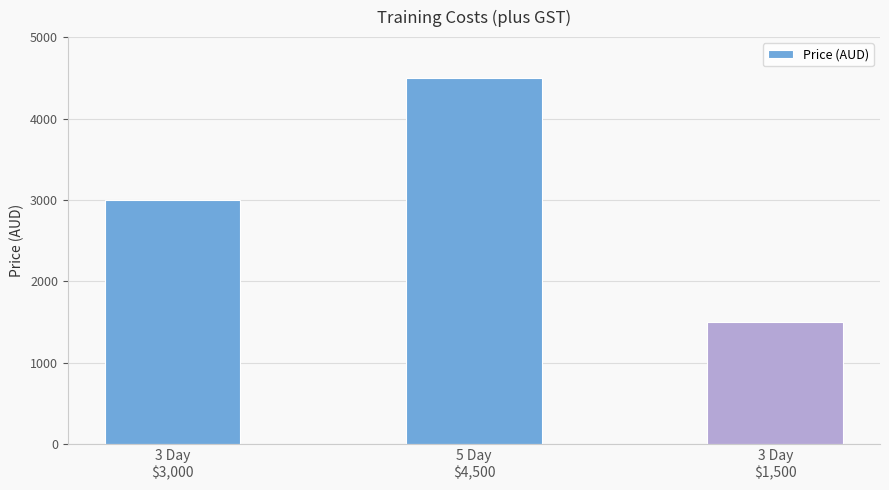

What is the label of the 1st bar from the right?

3 Day
$1,500